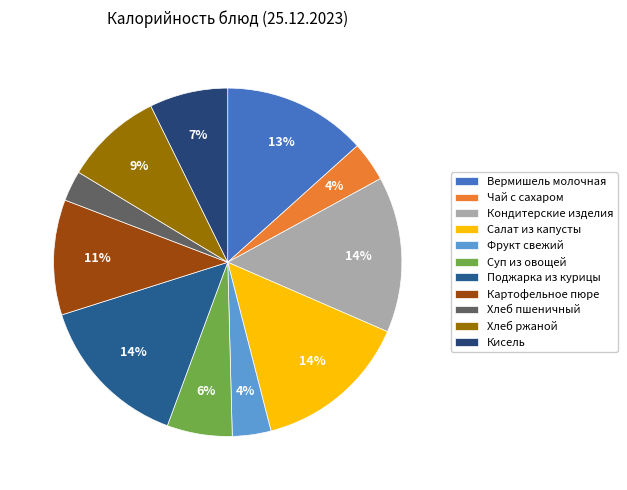

To the nearest percent, what percentage of the pie is Фрукт свежий?

4%